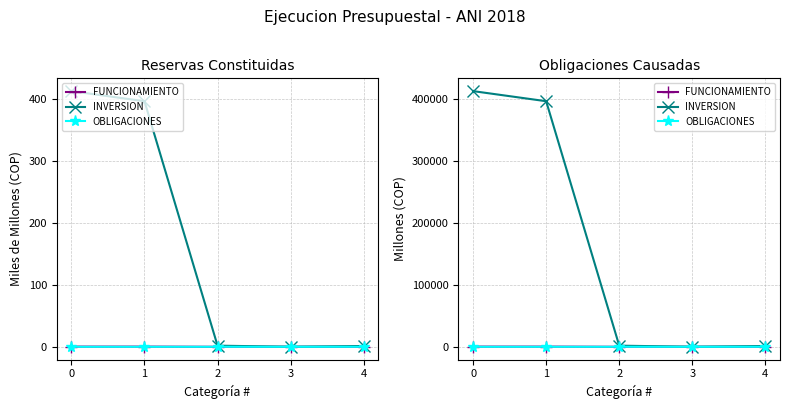

True or false: INVERSION and OBLIGACIONES intersect in this chart.

False